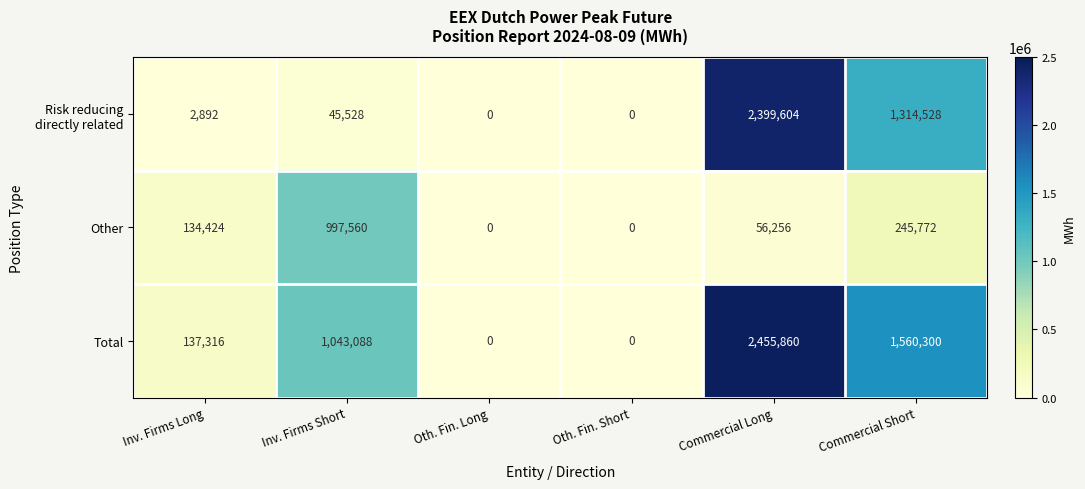

True or false: Total has a value of 1451630 at Inv. Firms Short.

False